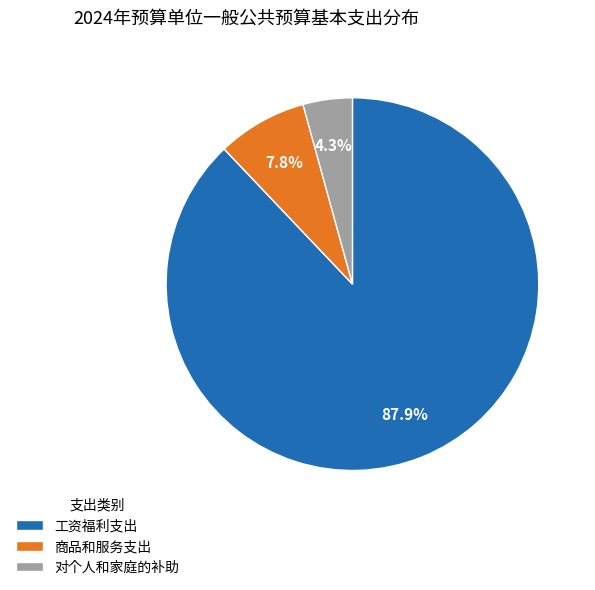

How many slices are in this pie chart?

3